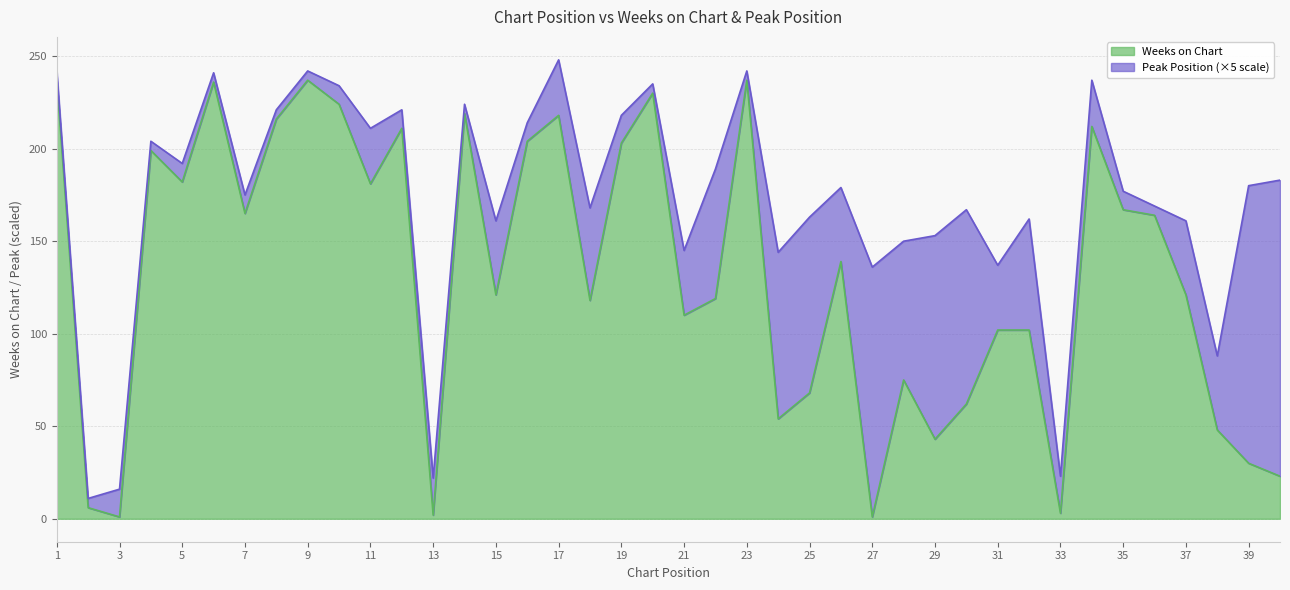

What is the difference between the values at 33 and 12?

208